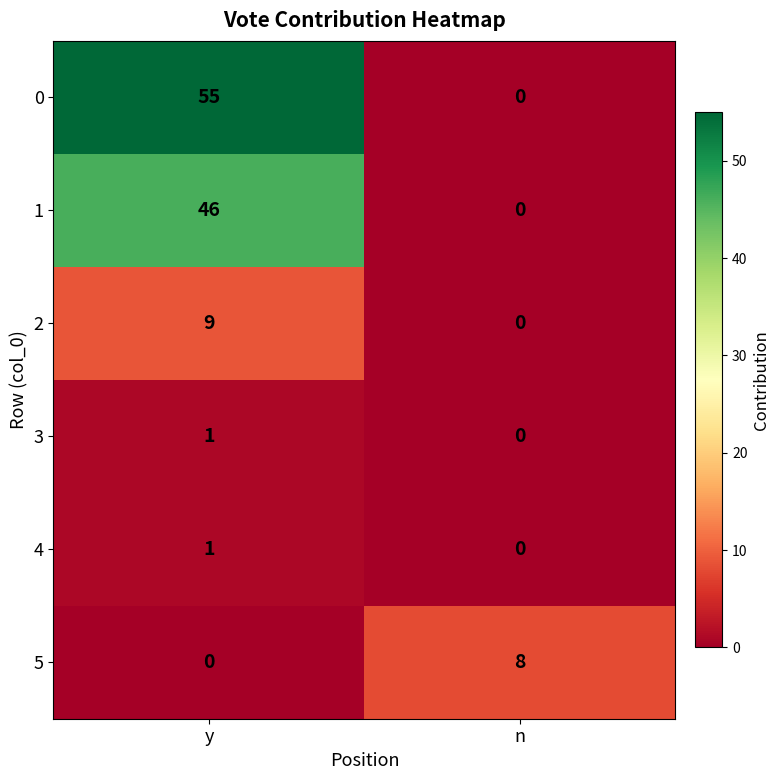

What is the sum of the 5 values at n and y?

8